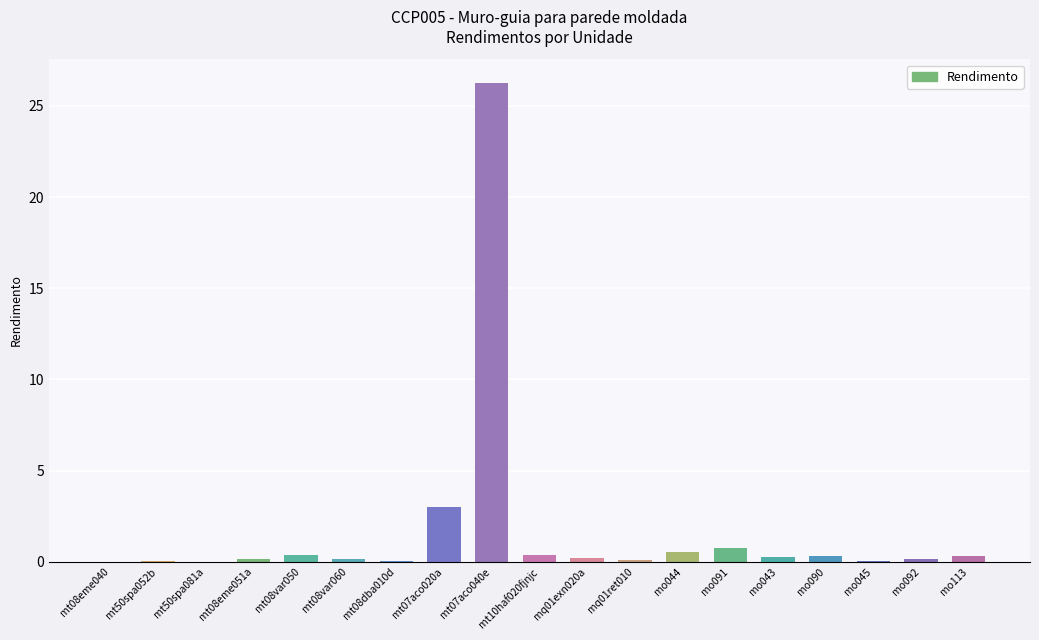

At which category does the chart reach its peak across all series?

mt07aco040e